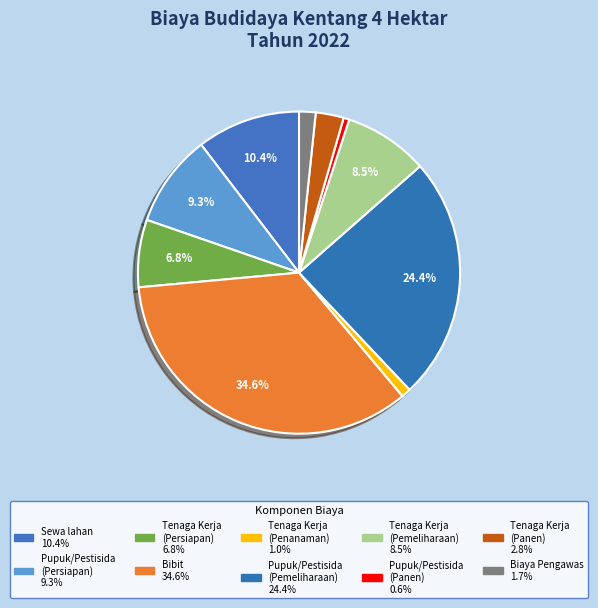

Is there a majority slice in this chart?

No